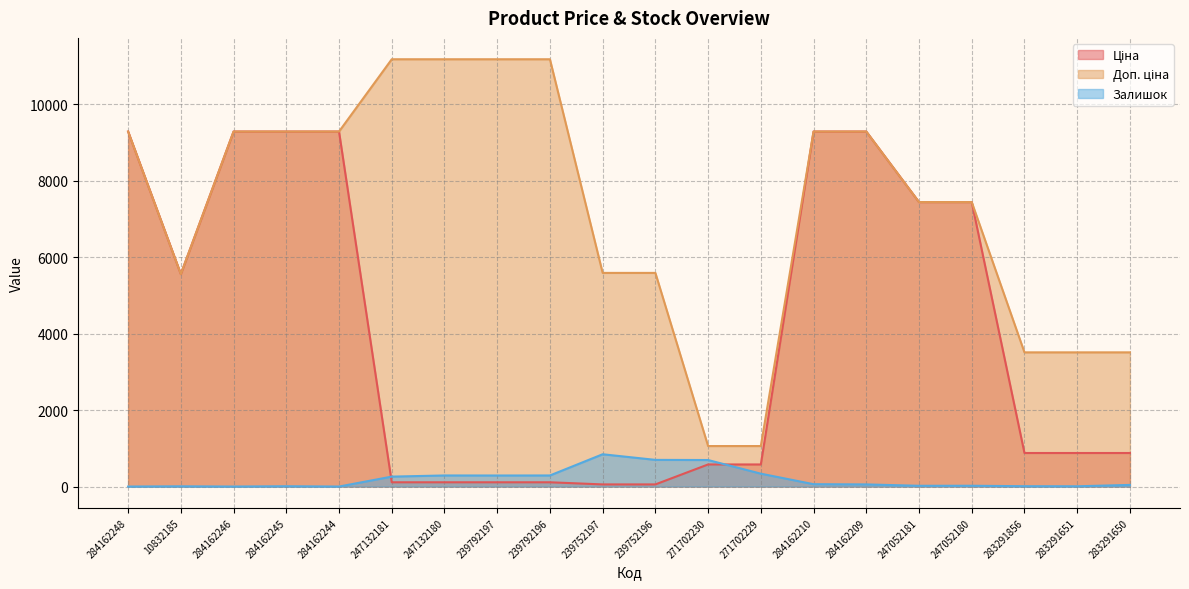

What is the difference between the maximum and minimum values in the Залишок series?

845.0